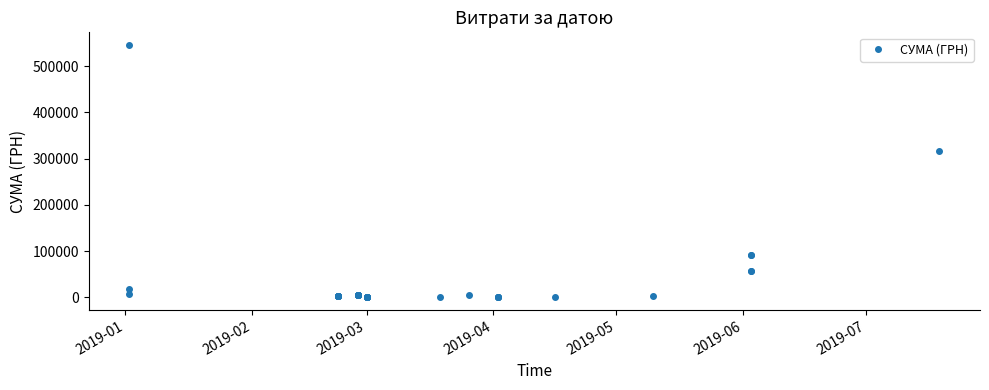

What is the average value?

31549.7